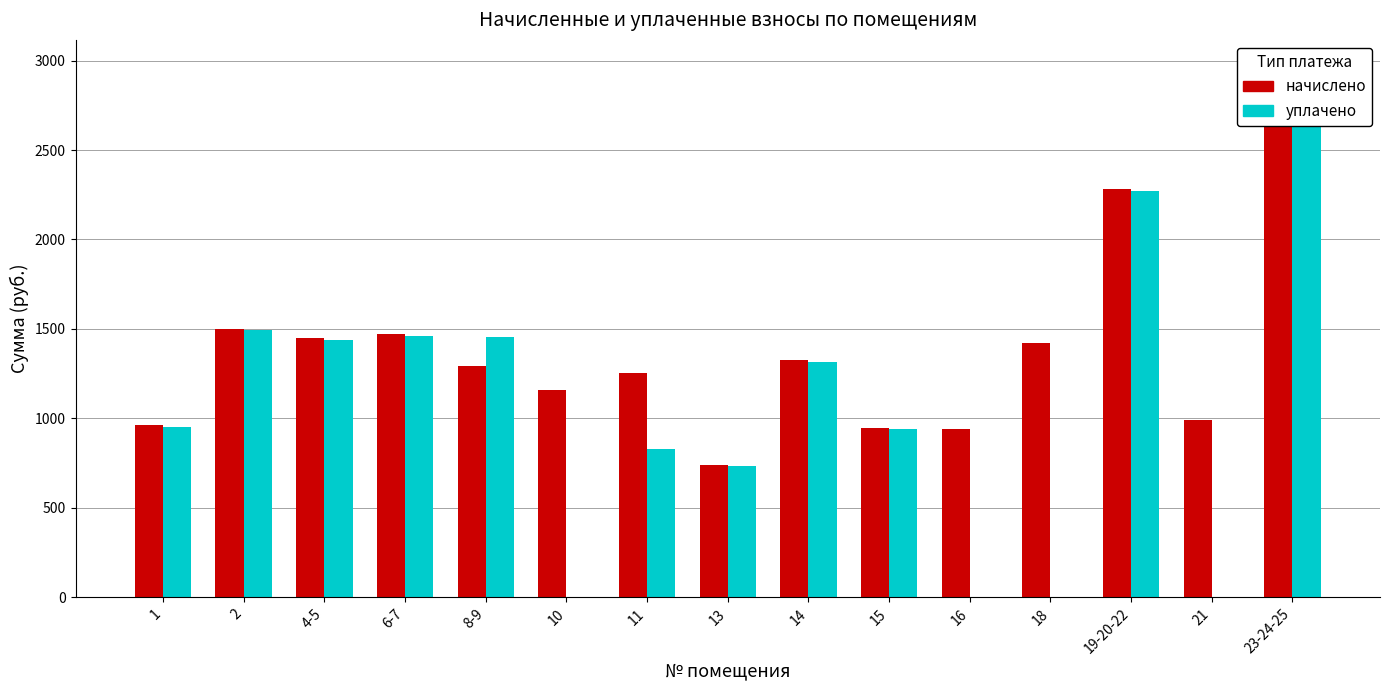

What is the difference between the maximum and minimum values in the начислено series?

2228.5